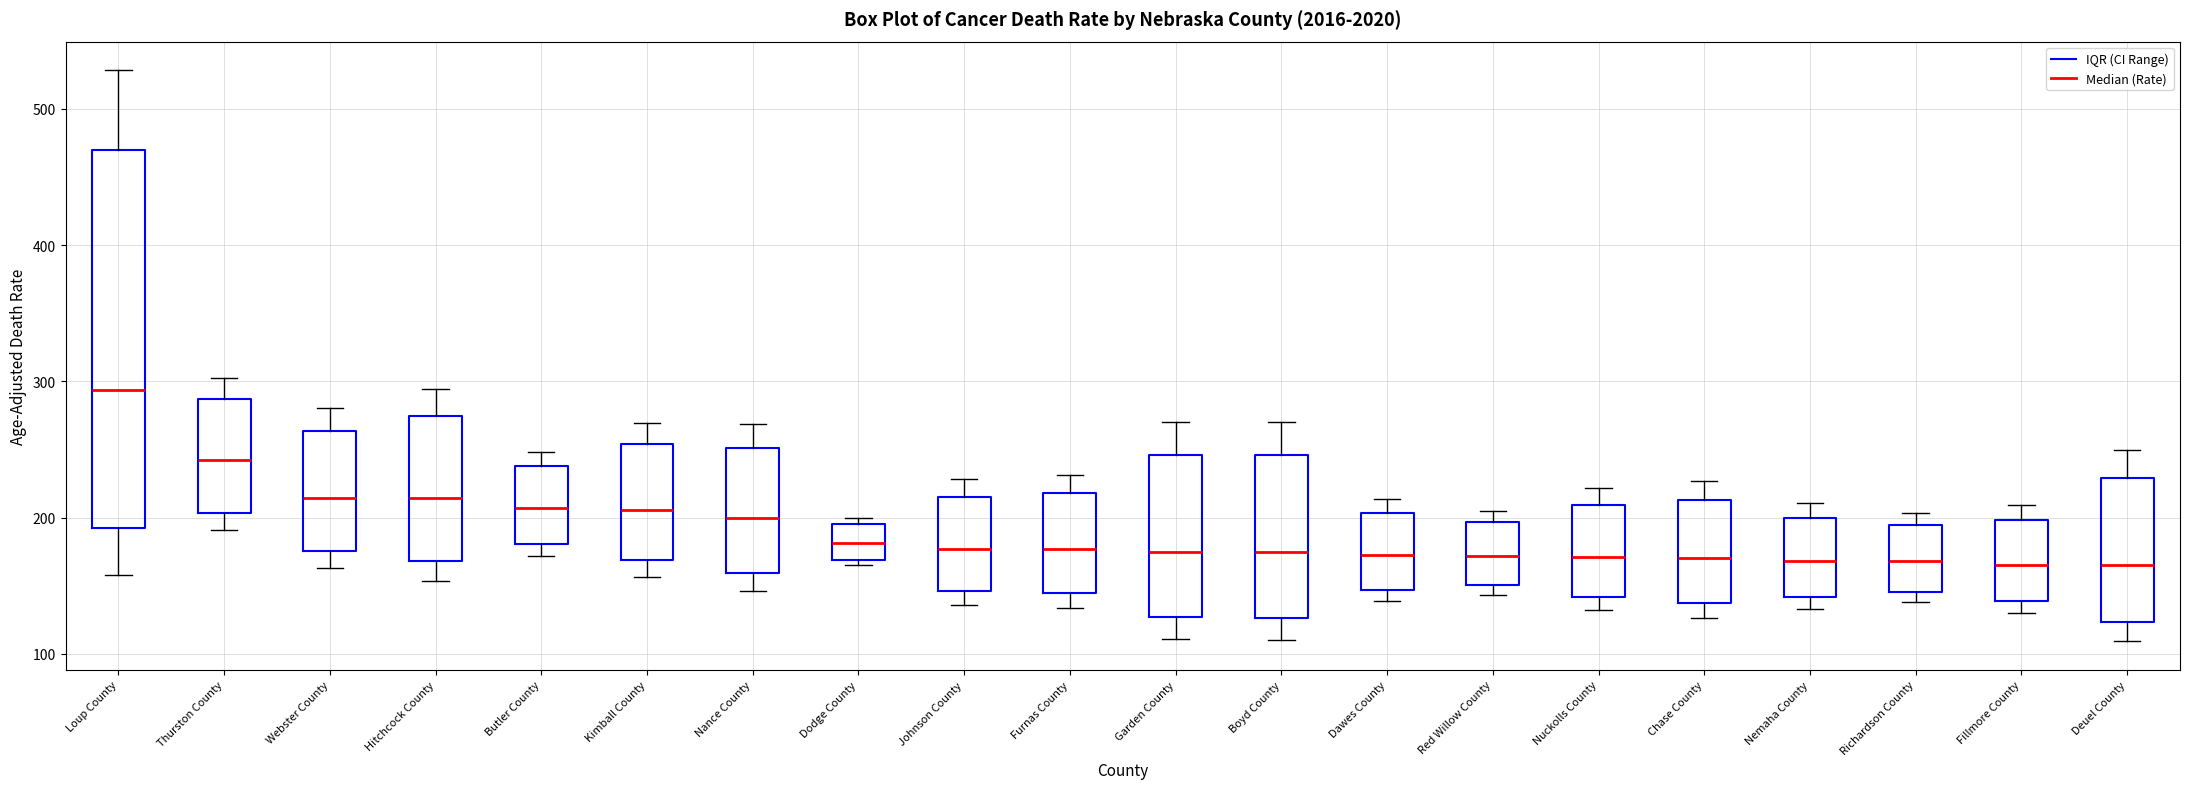

Reading left to right, transcribe this box plot: for each box, give where its median line is, the range the box spans, and where its two whiskers end, as read against the y-axis. The values are not printed on the chart, so give them approximately, as read against the axis.

Loup County: median 290, box 190 to 470, whiskers 160 to 530
Thurston County: median 240, box 200 to 290, whiskers 190 to 300
Webster County: median 210, box 180 to 260, whiskers 160 to 280
Hitchcock County: median 210, box 170 to 270, whiskers 150 to 290
Butler County: median 210, box 180 to 240, whiskers 170 to 250
Kimball County: median 210, box 170 to 250, whiskers 160 to 270
Nance County: median 200, box 160 to 250, whiskers 150 to 270
Dodge County: median 180, box 170 to 200, whiskers 170 (just below the box's lower edge) to 200 (just above the box's upper edge)
Johnson County: median 180, box 150 to 220, whiskers 140 to 230
Furnas County: median 180, box 140 to 220, whiskers 130 to 230
Garden County: median 170, box 130 to 250, whiskers 110 to 270
Boyd County: median 170, box 130 to 250, whiskers 110 to 270
Dawes County: median 170, box 150 to 200, whiskers 140 to 210
Red Willow County: median 170, box 150 to 200, whiskers 140 to 200 (just above the box's upper edge)
Nuckolls County: median 170, box 140 to 210, whiskers 130 to 220
Chase County: median 170, box 140 to 210, whiskers 130 to 230
Nemaha County: median 170, box 140 to 200, whiskers 130 to 210
Richardson County: median 170, box 150 to 190, whiskers 140 to 200
Fillmore County: median 170, box 140 to 200, whiskers 130 to 210
Deuel County: median 170, box 120 to 230, whiskers 110 to 250